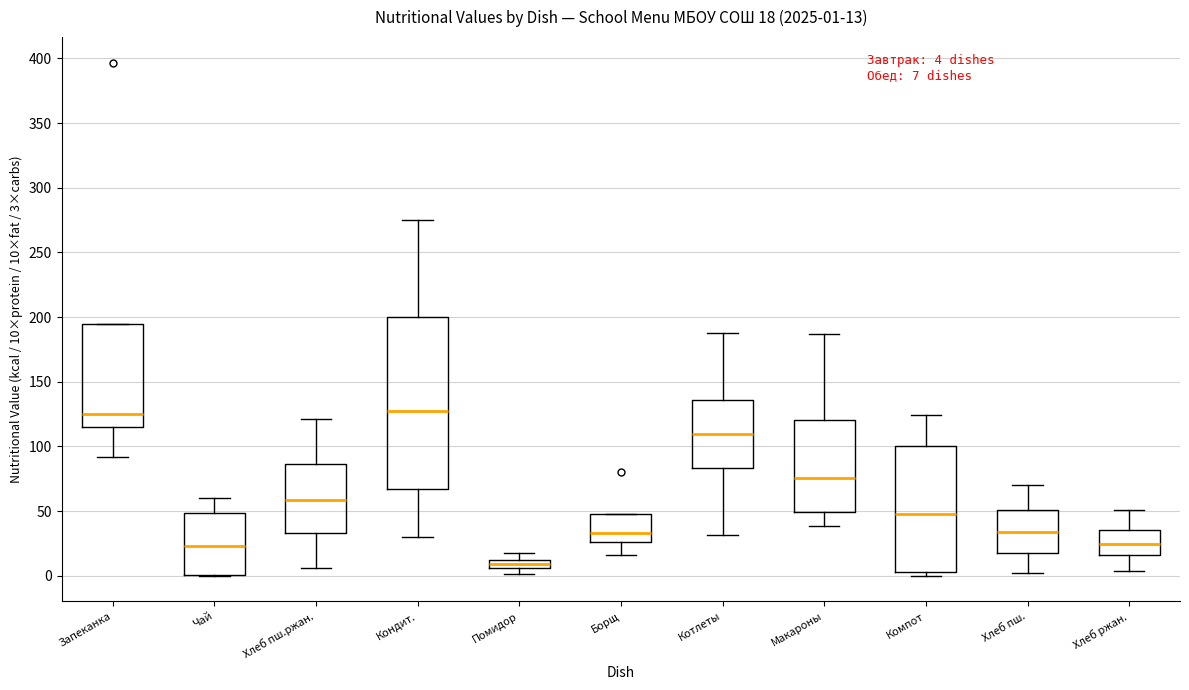

Which box has the lowest median line?

Помидор